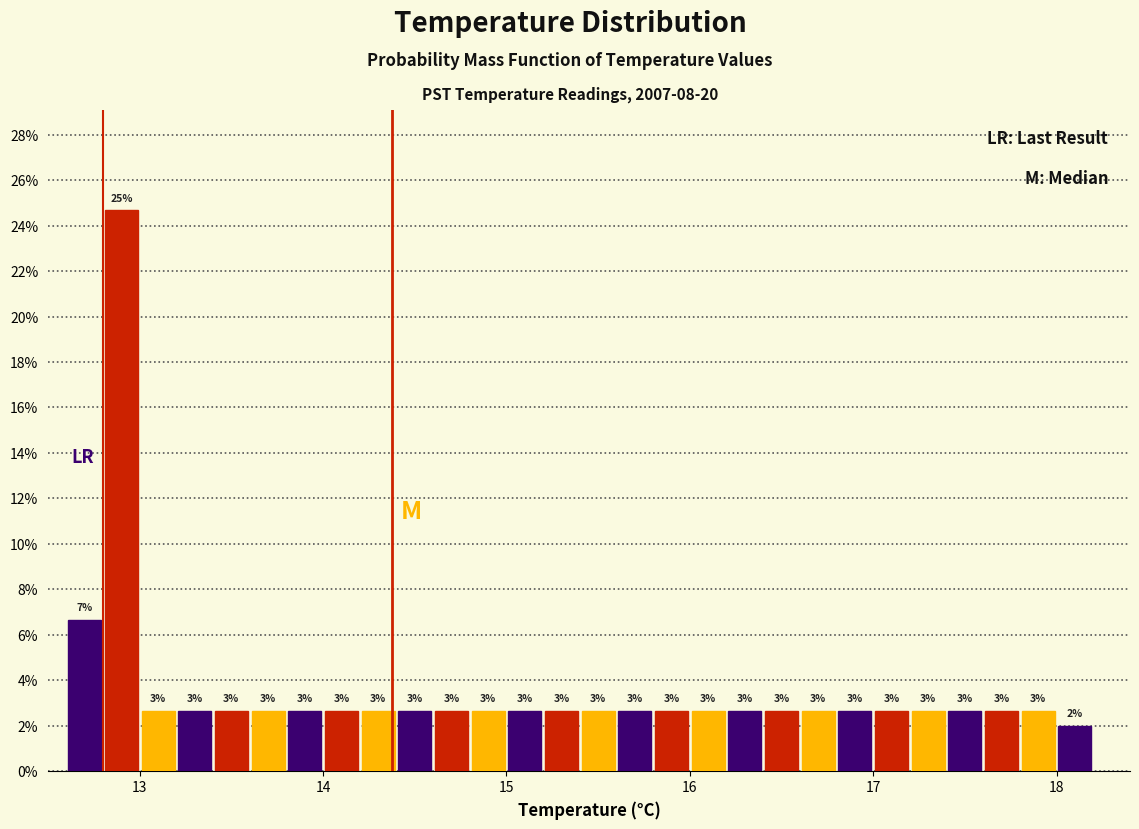

Read against the x-axis, roughly where is the centre of the tallest bar?

12.9